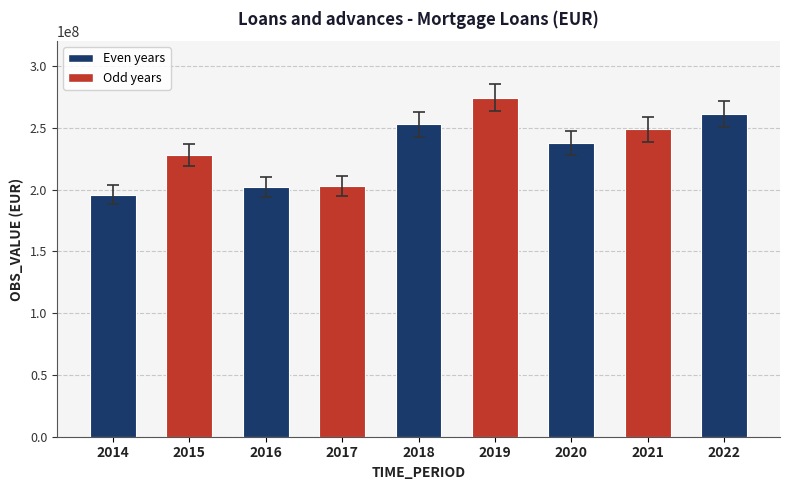

How many bars are there in total?

9